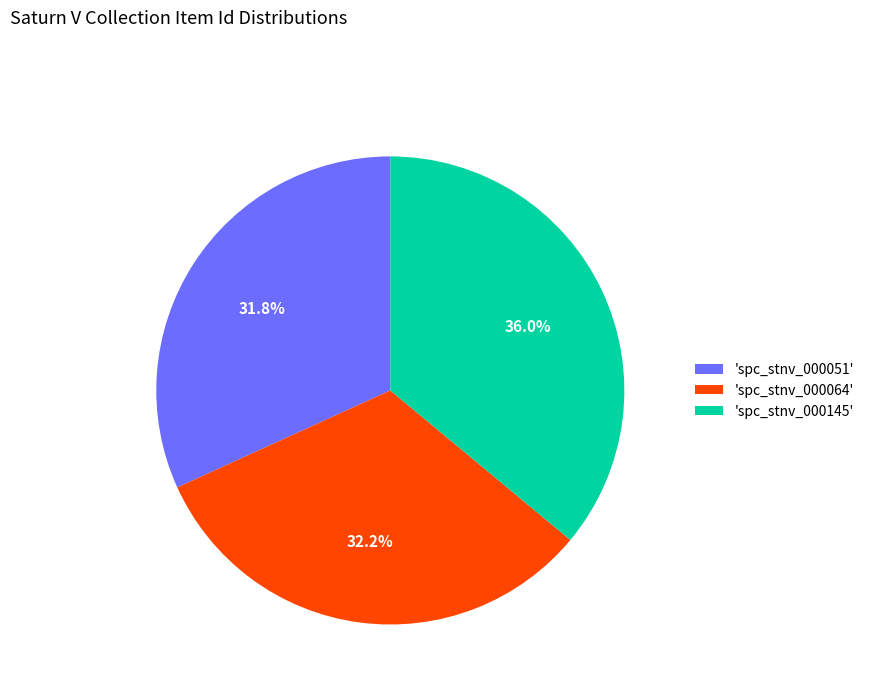

What is the largest slice in the pie chart?

'spc_stnv_000145'